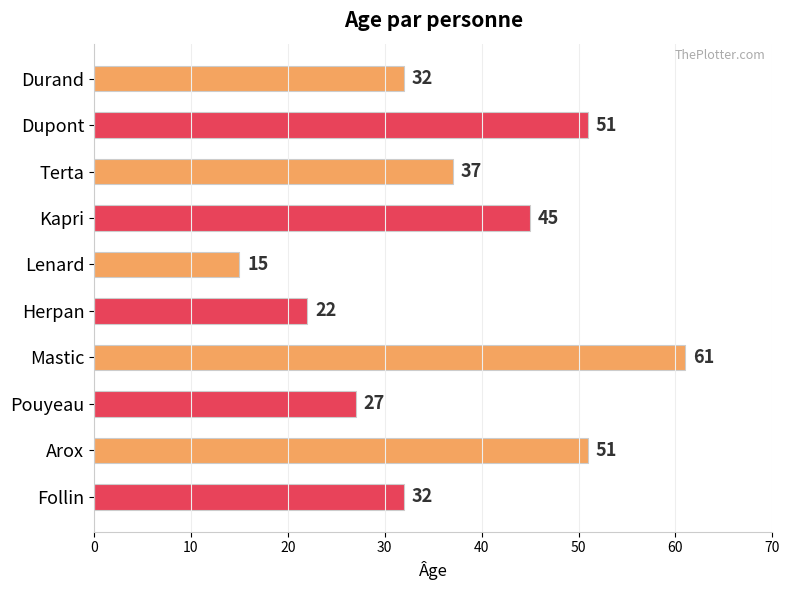

Are the bars horizontal?

Yes